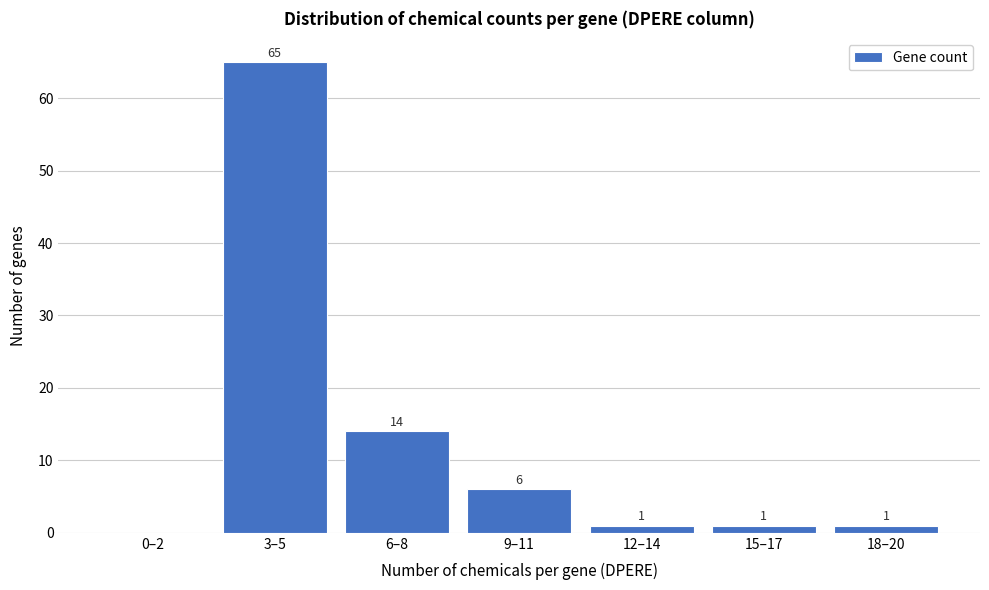

Reading left to right, what are all the values shown in this chart?

0–2=0	3–5=65	6–8=14	9–11=6	12–14=1	15–17=1	18–20=1